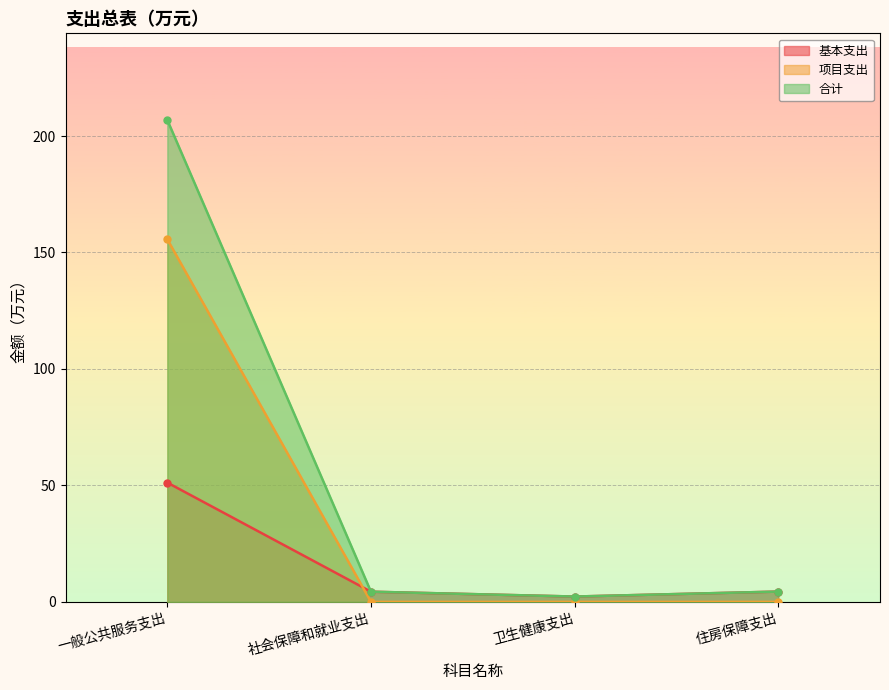

What value does the 基本支出 series have at 卫生健康支出?

2.3